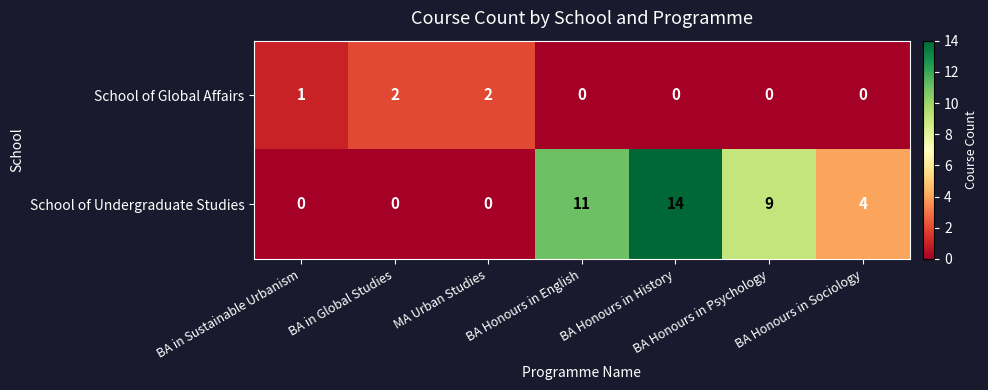

What is the maximum value shown in the chart?

14